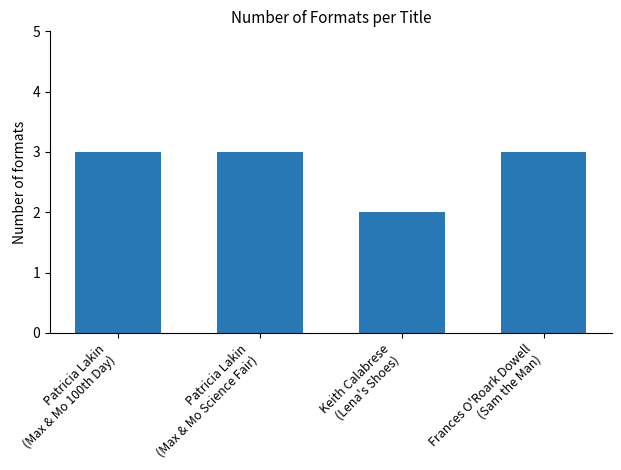

What is the maximum value shown in the chart?

3